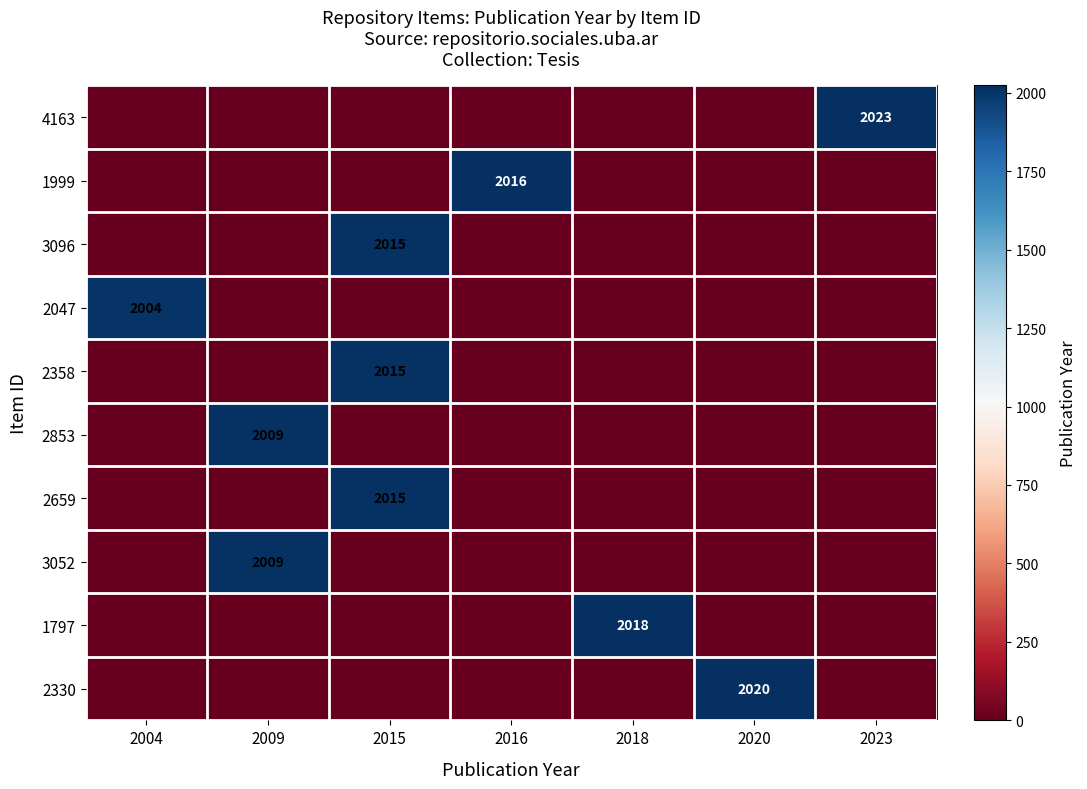

Is it true that 2659 equals 1050 at 2015?

False